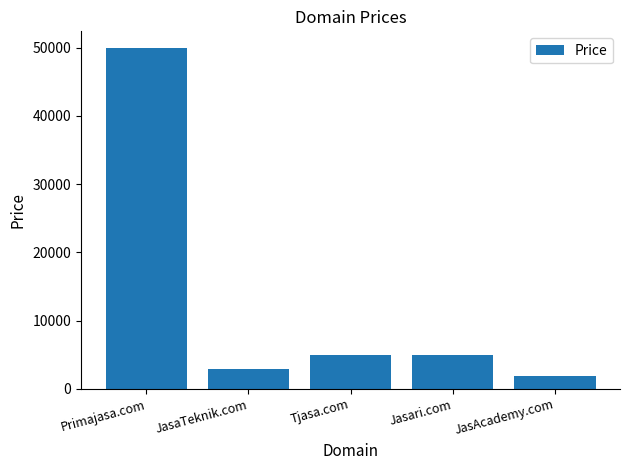

Which category has the lowest value across all series?

JasAcademy.com